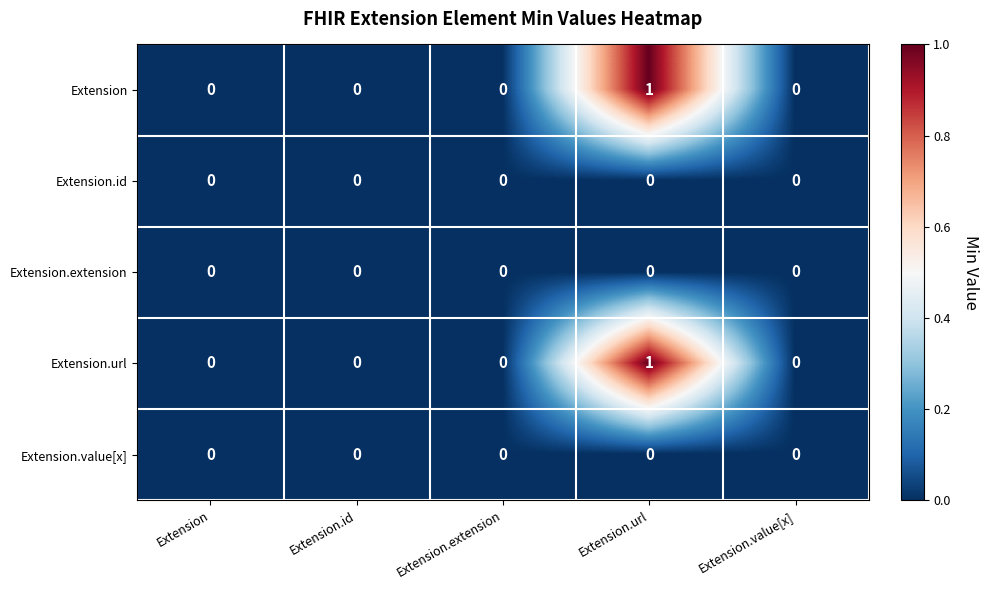

At which category is the sum across all series the highest?

Extension.url